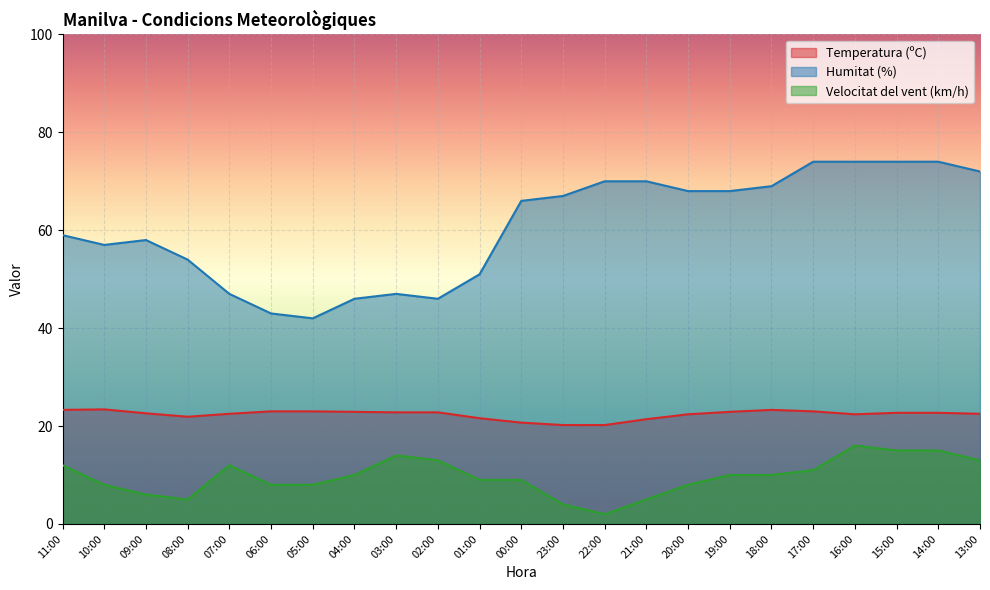

True or false: Velocitat del vent (km/h) and Temperatura (ºC) intersect in this chart.

False